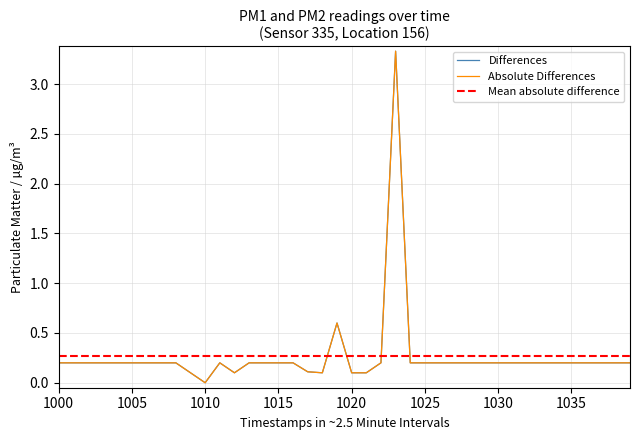

True or false: P2 and P1 cross at least once.

False